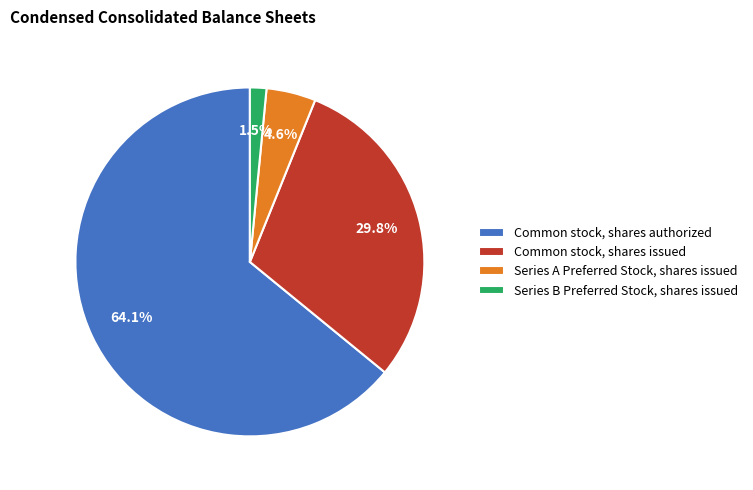

To the nearest percent, what is the combined percentage of Series A Preferred Stock, shares issued and Common stock, shares issued?

34%